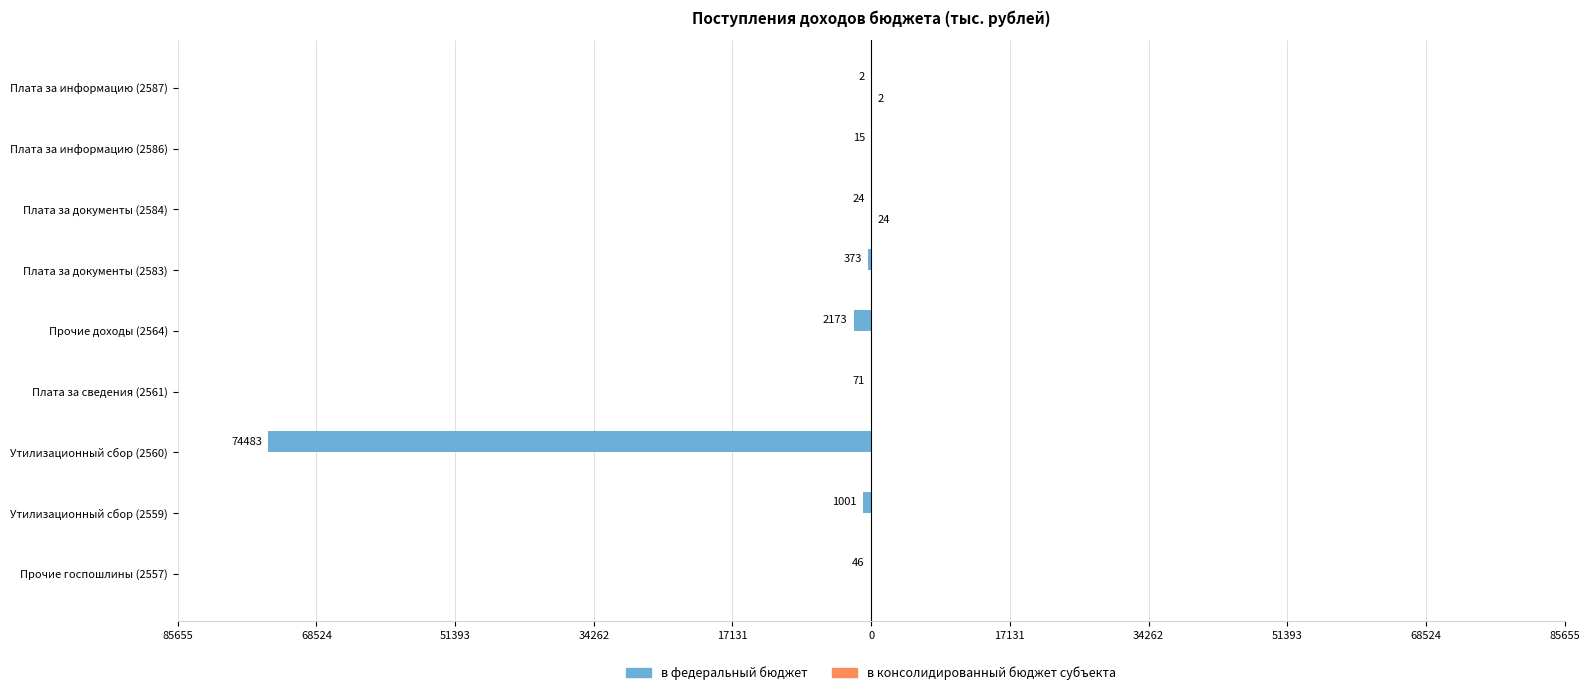

List the series in order of their peak value, highest first.

в консолидированный бюджет субъекта, в федеральный бюджет